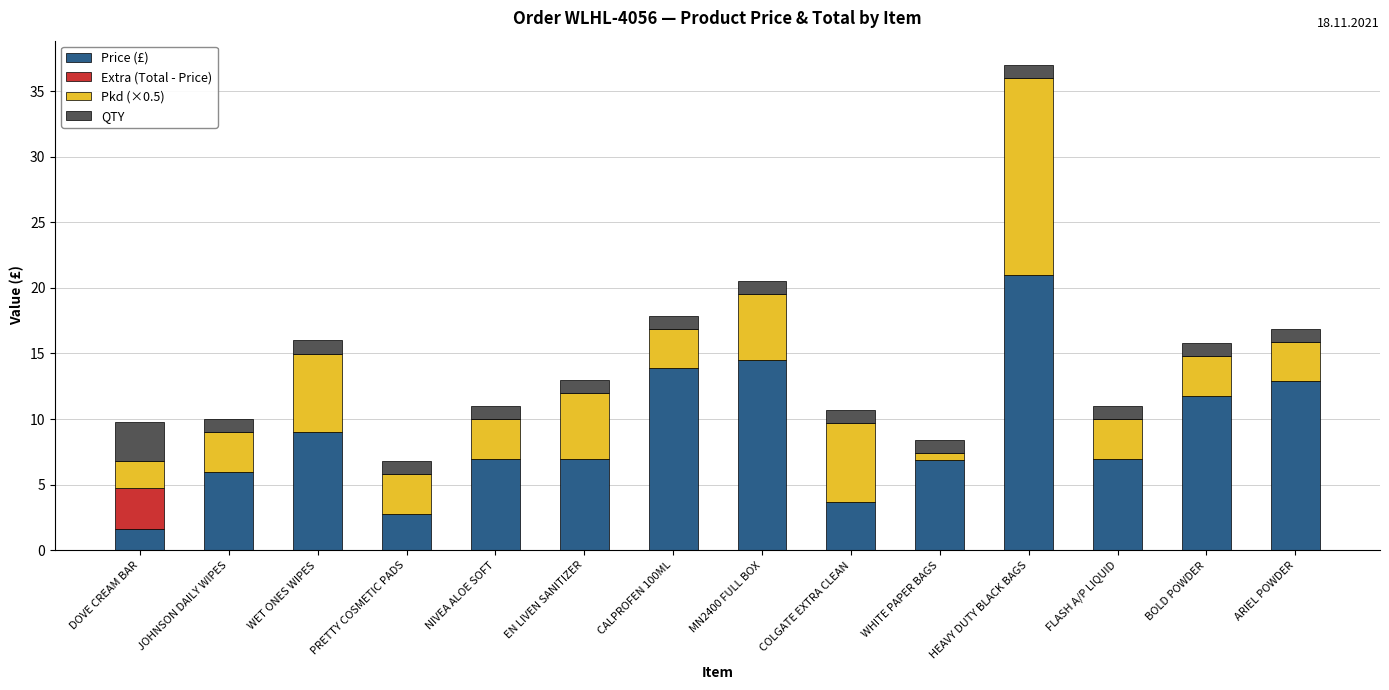

Count the number of categories in the chart.

14